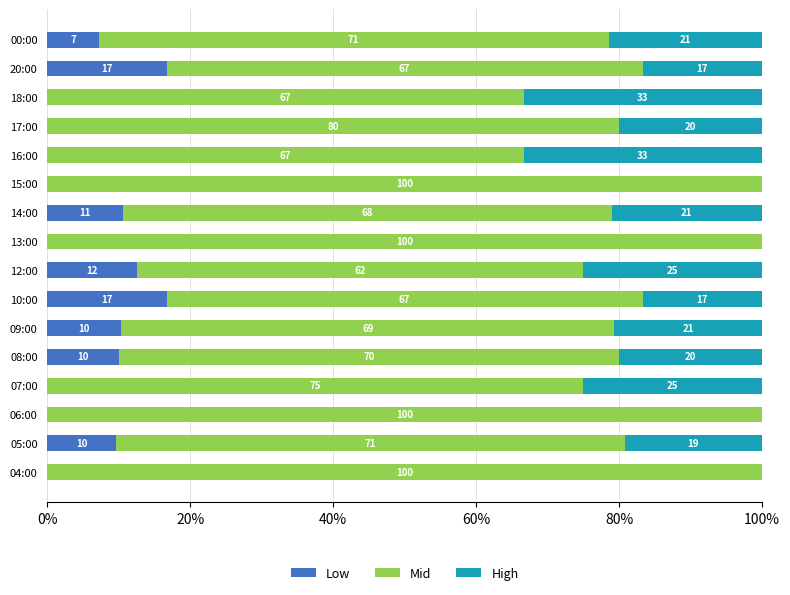

The Low series shows 6.9 at 08:00. True or false?

False